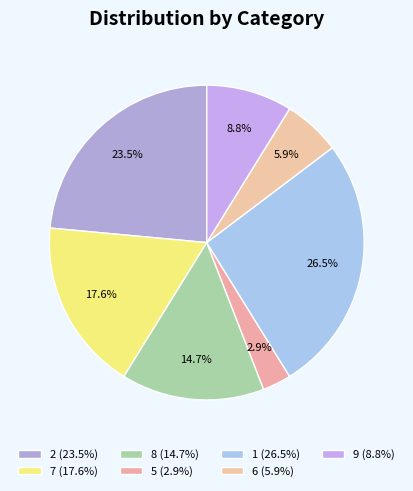

How many slices are in this pie chart?

7